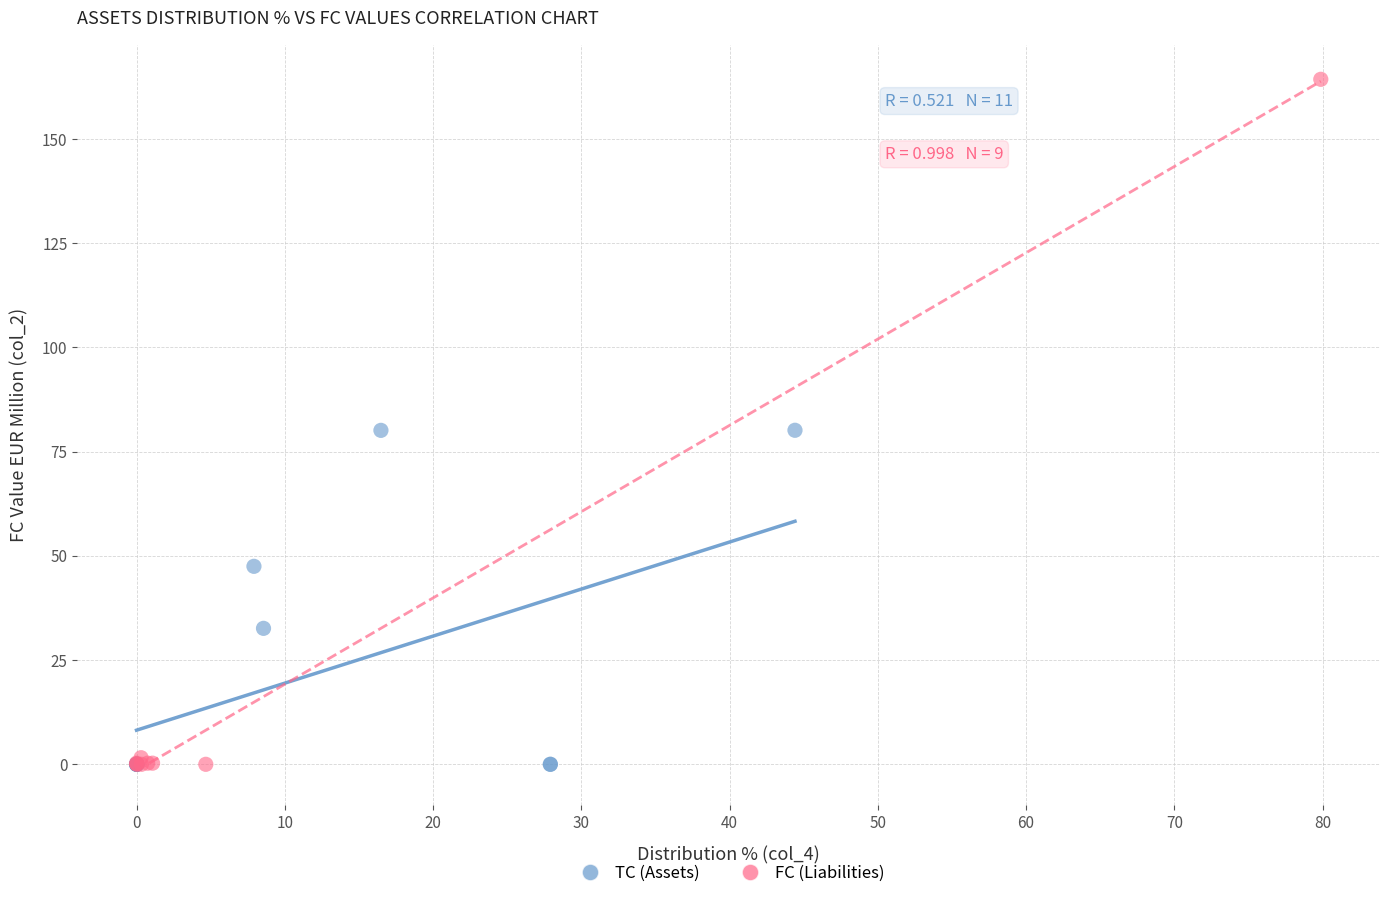

Which series reaches the maximum Y coordinate?

FC (Liabilities)